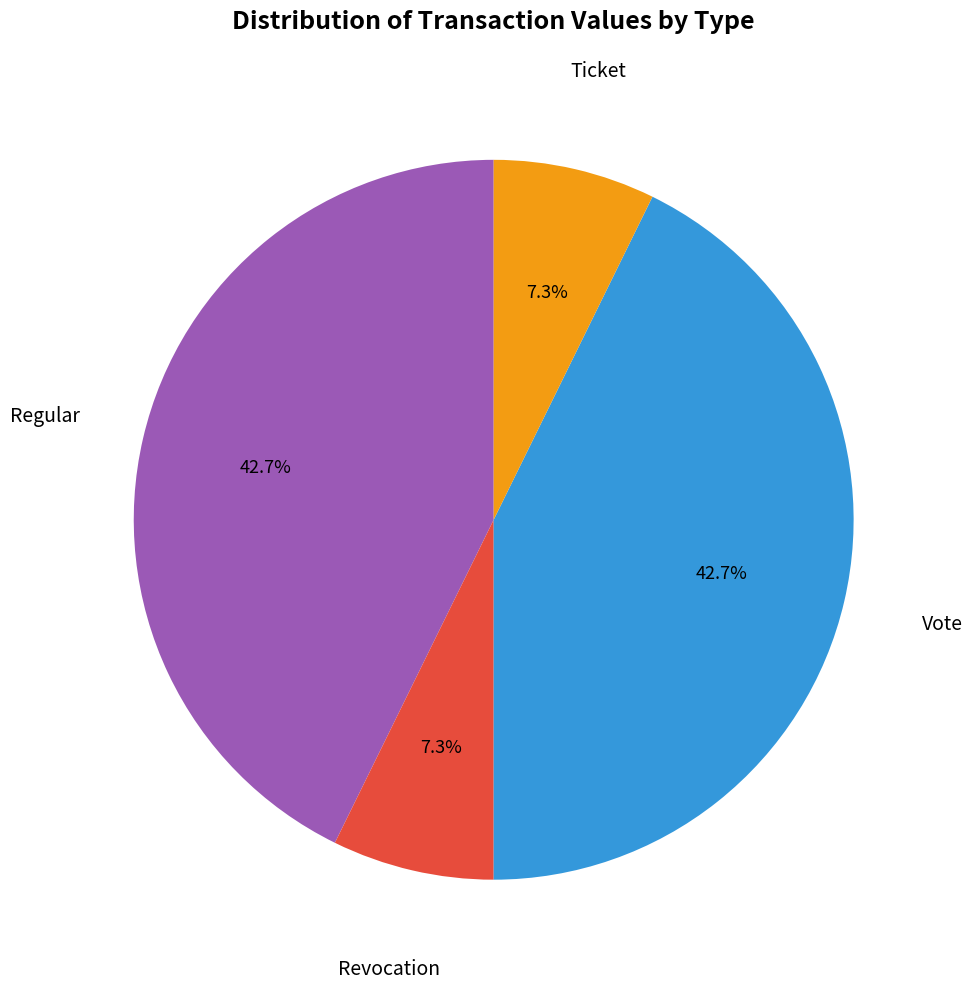

To the nearest percent, what is the difference between the largest and smallest slice percentages?

35%